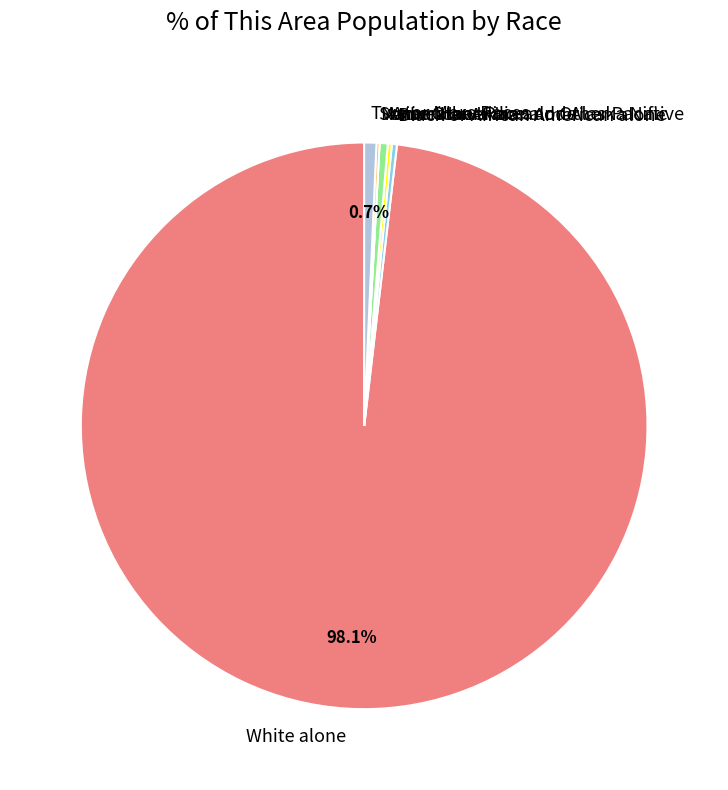

How much of the chart is everything except Two or More Races?

99.3%